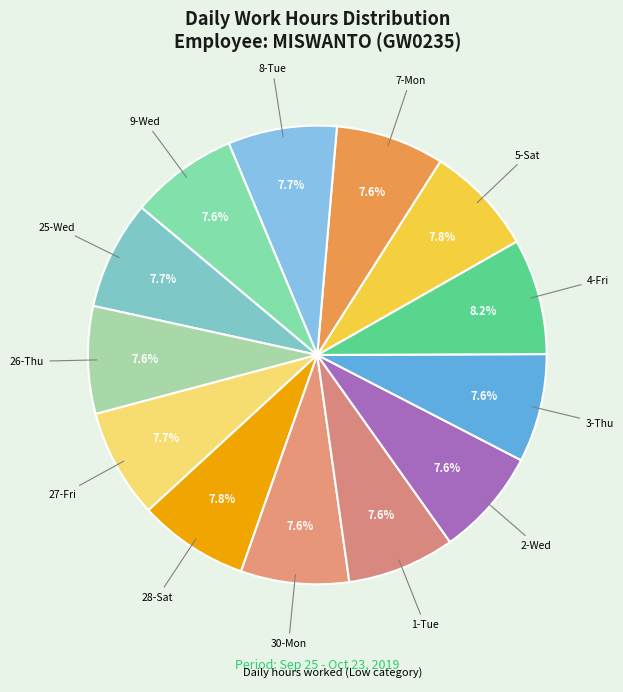

How many segments does this pie chart have?

13